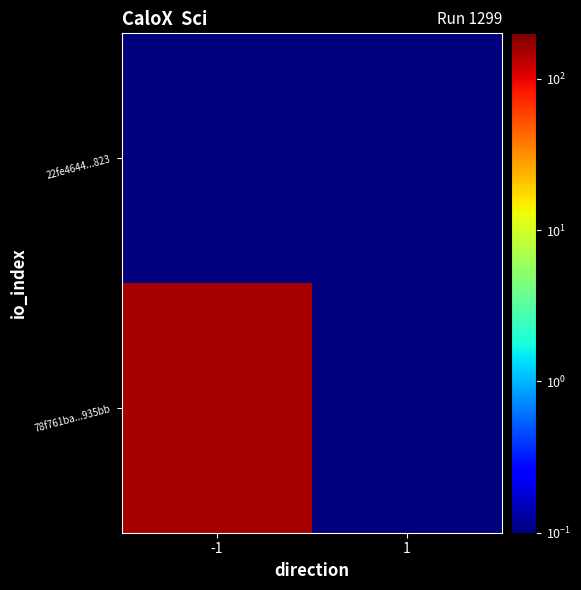

Rank the series by their maximum value, from highest to lowest.

78f761ba...935bb, 22fe4644...823